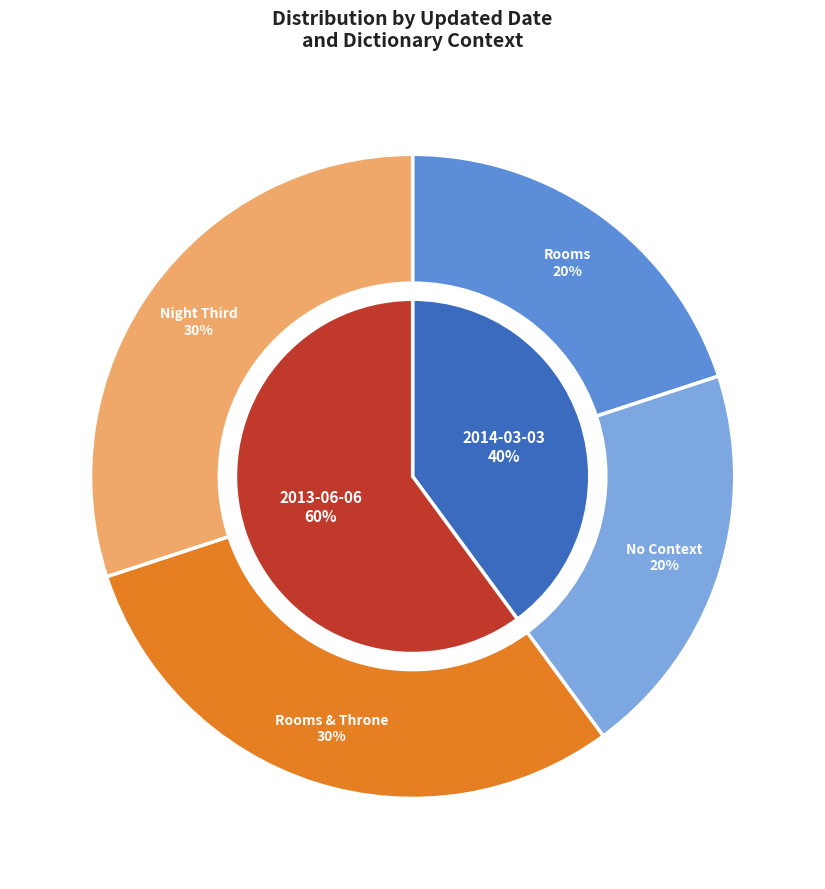

Which slice is the smallest?

2014-03-03